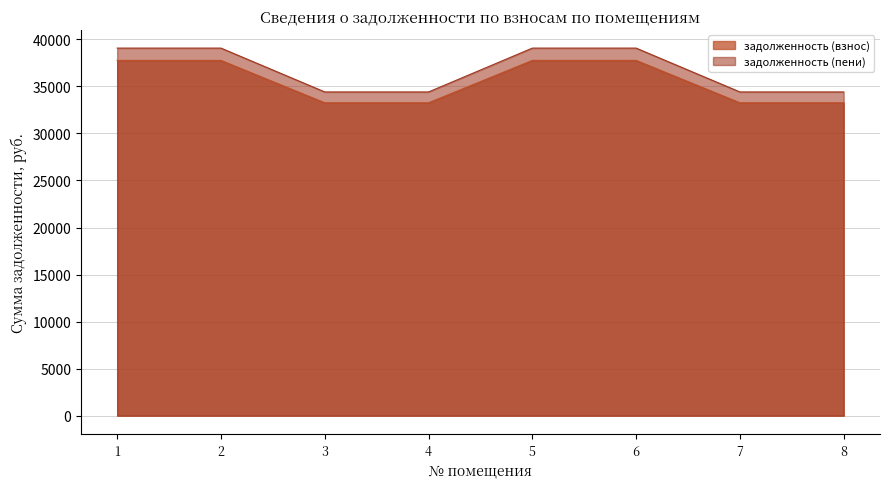

What is the value of the задолженность (взнос) point at the 6th from the left?

37762.1